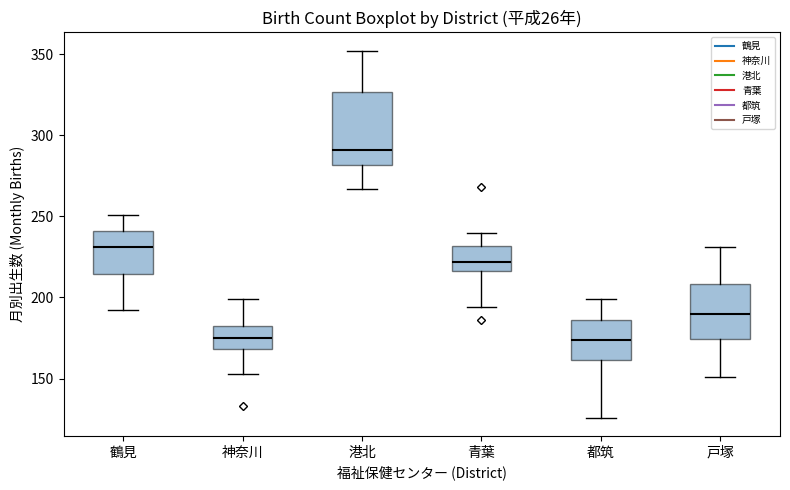

Which box is the tallest, from its lower edge to its upper edge?

港北